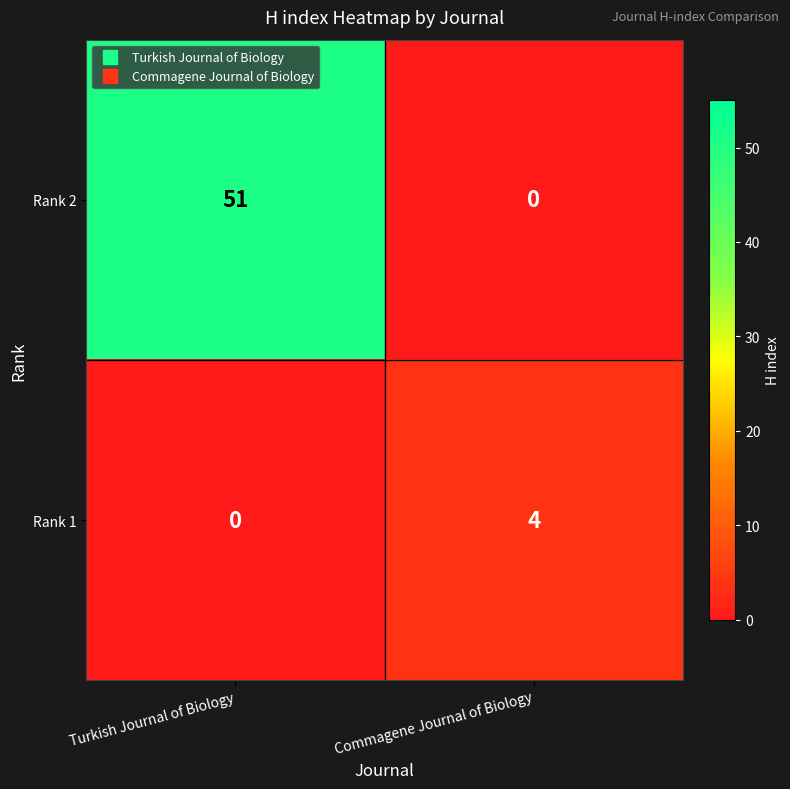

The Rank 2 series shows 15 at Turkish Journal of Biology. True or false?

False